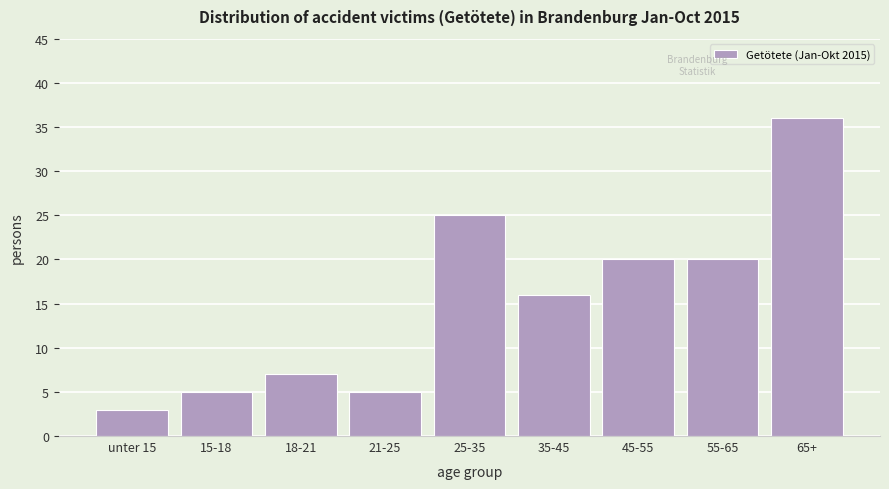

Reading right to left, transcribe all the data shown in this chart.

36	20	20	16	25	5	7	5	3